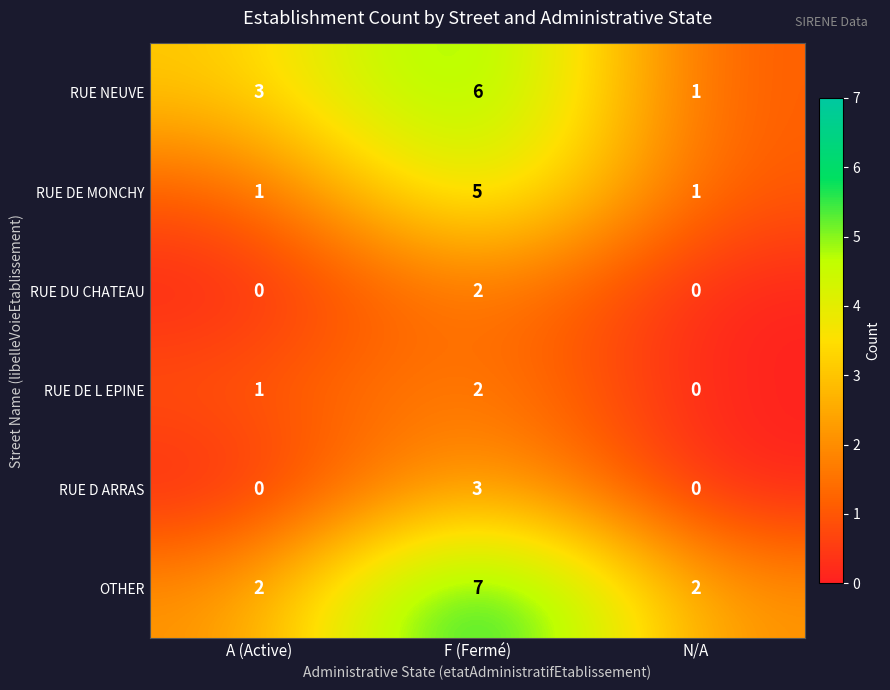

At how many categories does at least one series exceed 0?

3